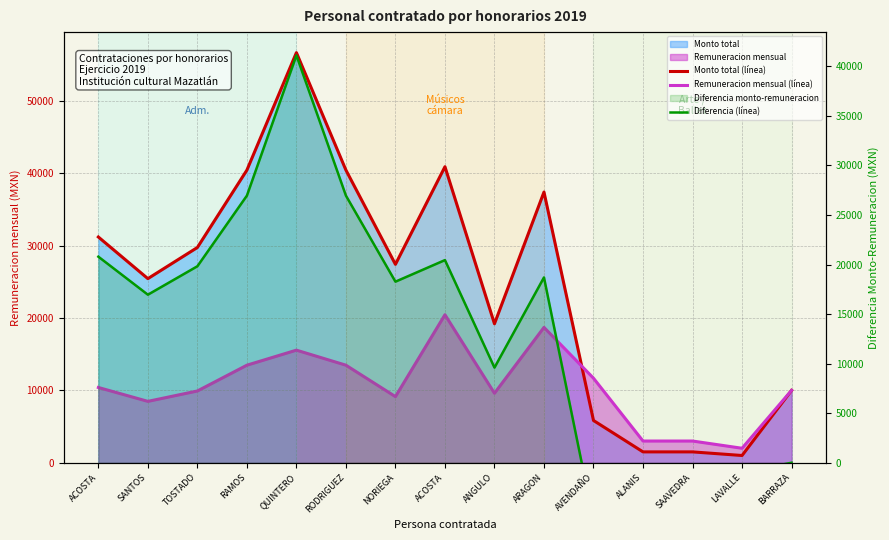

At which category is the sum across all series the highest?

QUINTERO